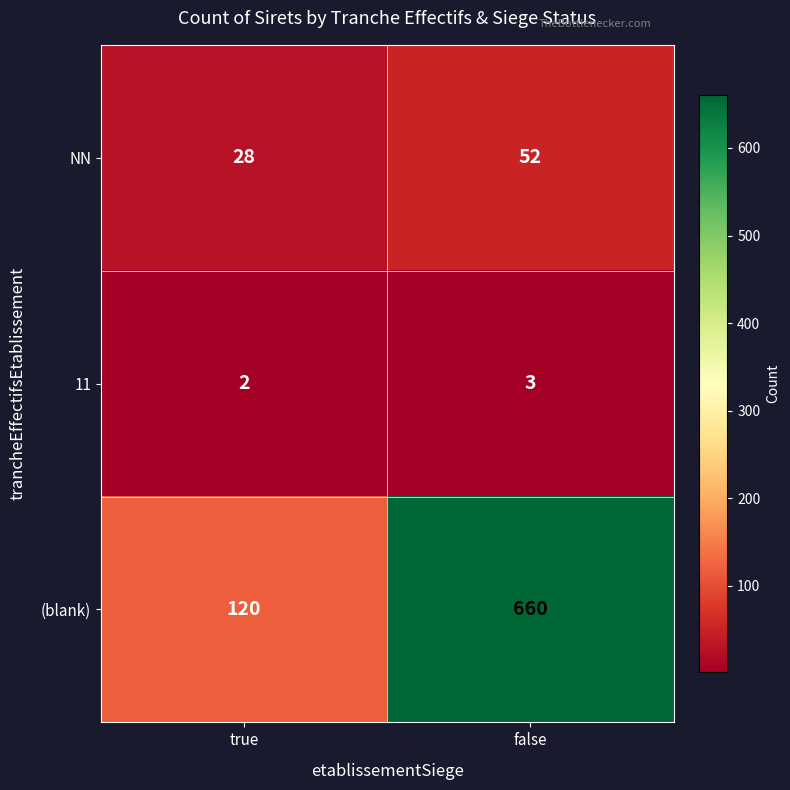

Reading left to right, transcribe all the data shown in this chart.

NN: 28	52
11: 2	3
(blank): 120	660